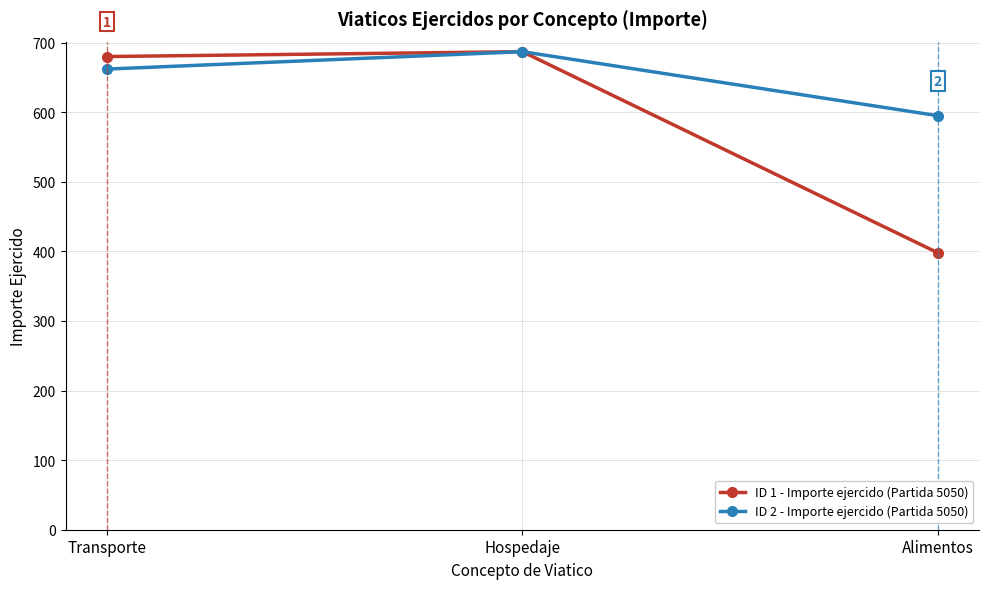

Reading left to right, what are all the values shown in this chart?

ID 1 - Importe ejercido (Partida 5050): Transporte=680	Hospedaje=687	Alimentos=398
ID 2 - Importe ejercido (Partida 5050): Transporte=662	Hospedaje=687	Alimentos=595